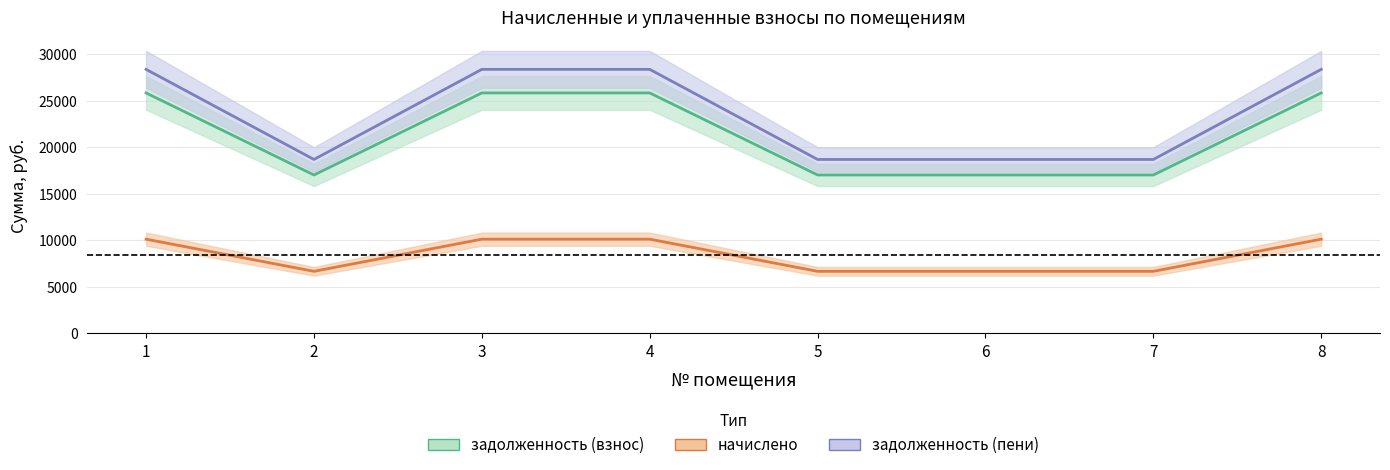

True or false: задолженность (взнос) and задолженность (пени) cross at least once.

False